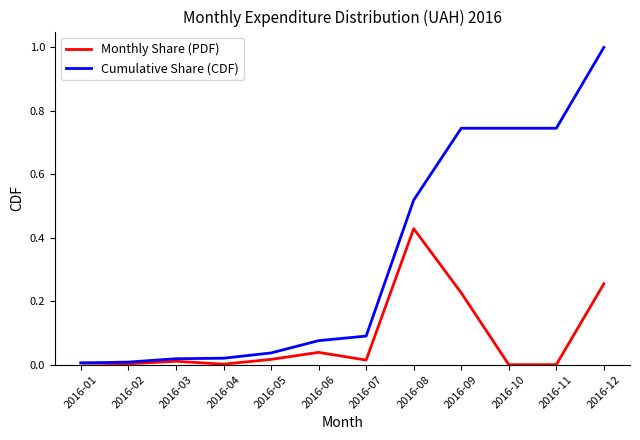

Which series has the largest range (max minus min)?

Cumulative Share (CDF)